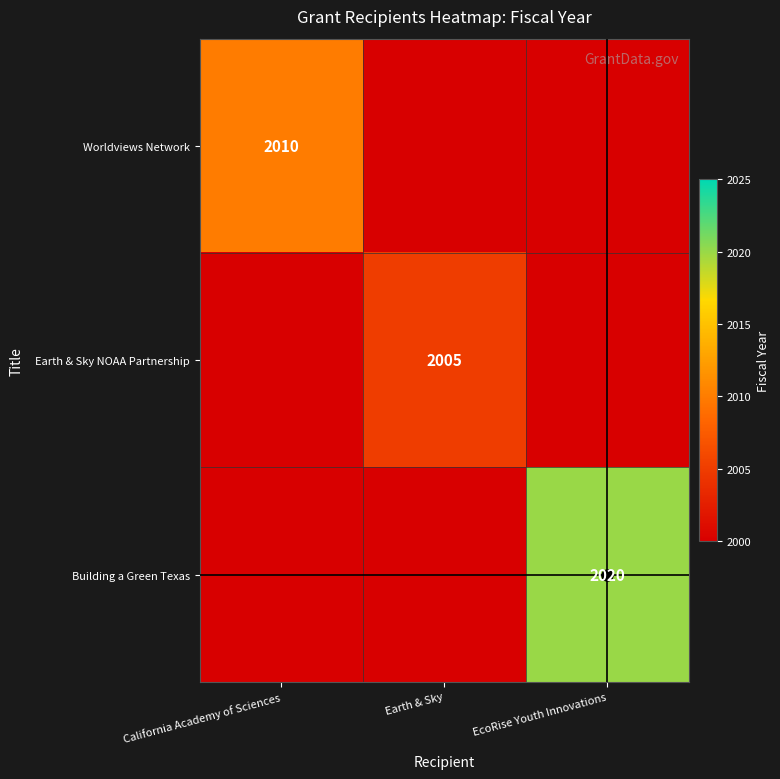

What value does the Earth & Sky NOAA Partnership series have at EcoRise Youth Innovations?

2000